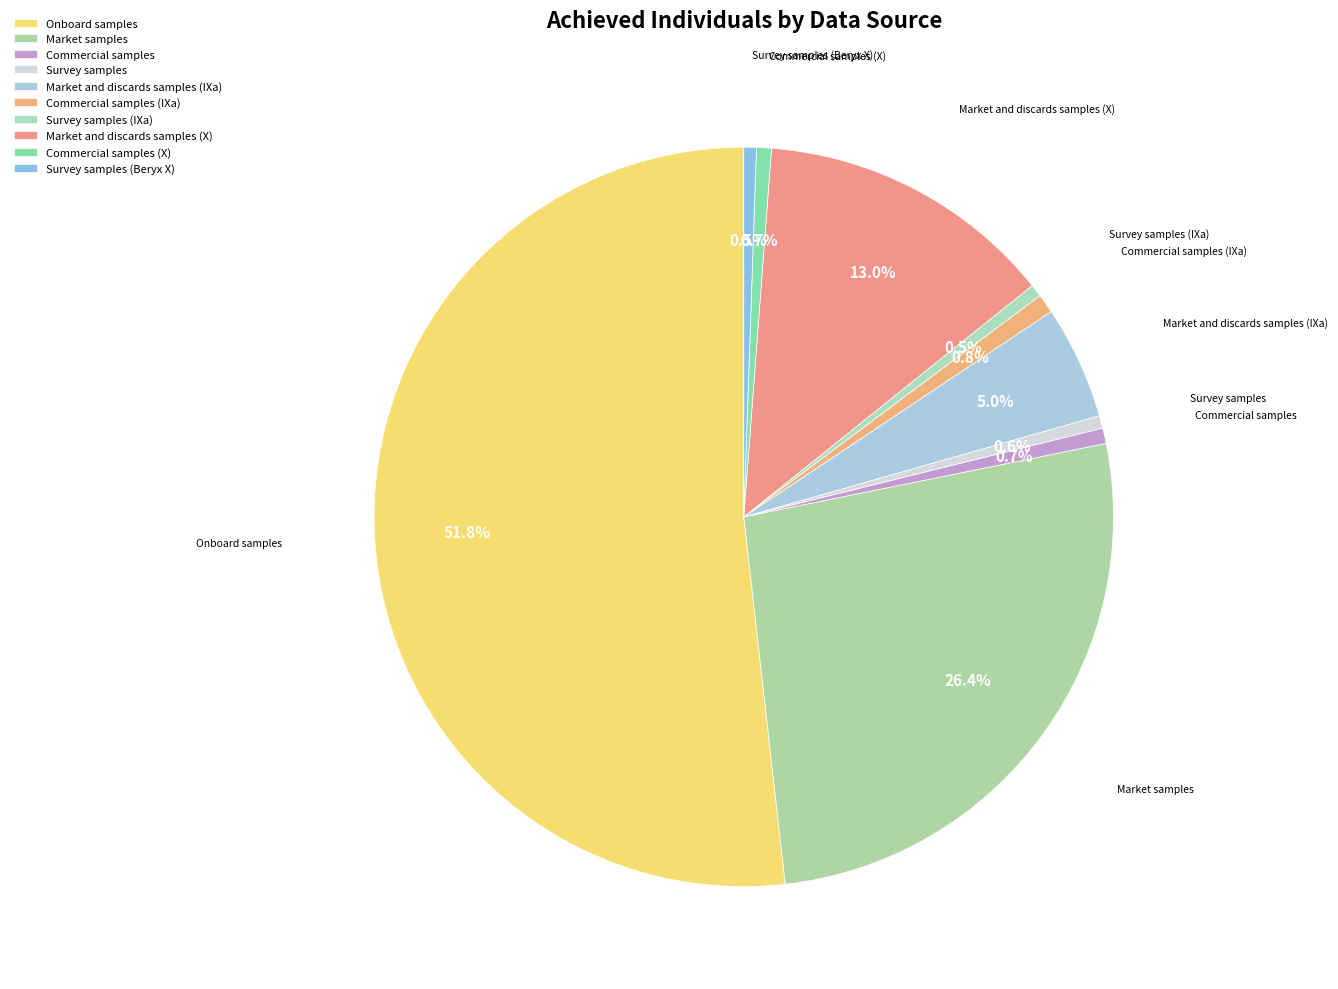

To the nearest percent, what is the average slice percentage?

10%